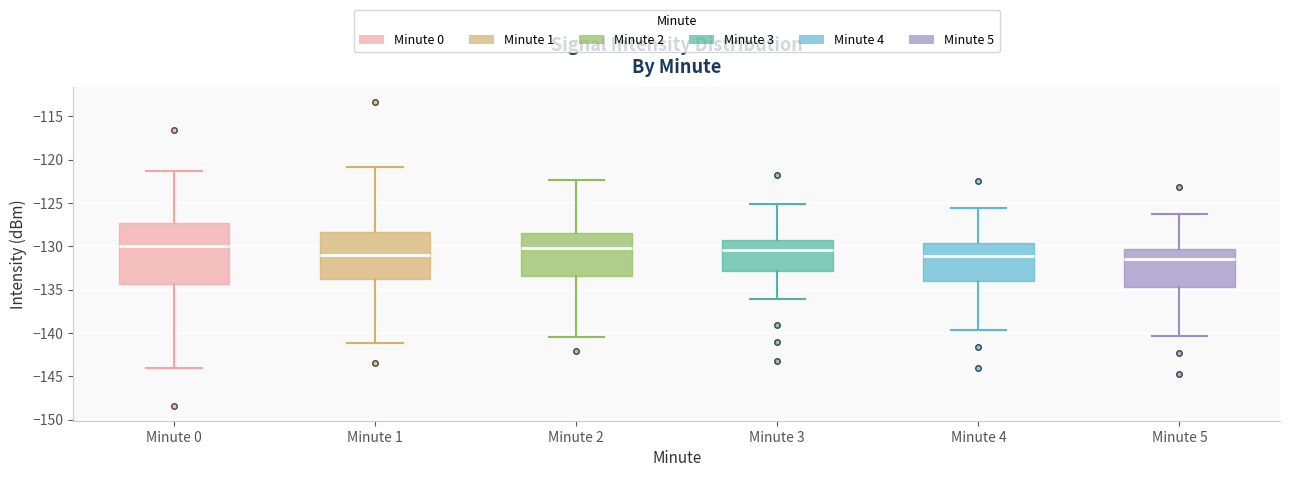

Reading left to right, transcribe this box plot: for each box, give where its median line is, the range the box spans, and where its two whiskers end, as read against the y-axis. The values are not printed on the chart, so give them approximately, as read against the axis.

Minute 0: median -130.0, box -134.5 to -127.5, whiskers -144.0 to -121.5
Minute 1: median -131.0, box -134.0 to -128.5, whiskers -141.0 to -121.0
Minute 2: median -130.0, box -133.5 to -128.5, whiskers -140.5 to -122.5
Minute 3: median -130.5, box -133.0 to -129.5, whiskers -136.0 to -125.0
Minute 4: median -131.0, box -134.0 to -129.5, whiskers -139.5 to -125.5
Minute 5: median -131.5, box -134.5 to -130.5, whiskers -140.5 to -126.5